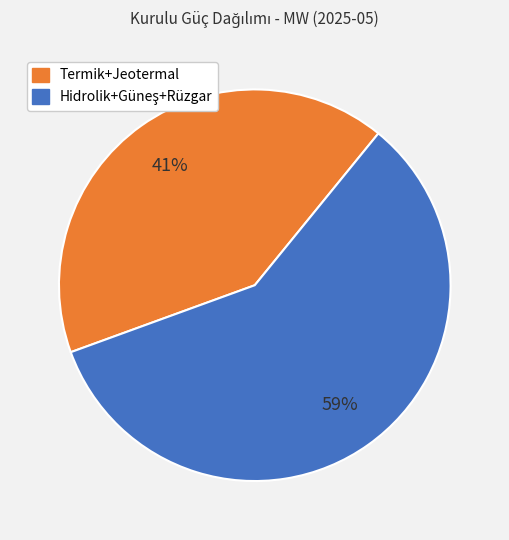

How many slices are in this pie chart?

2